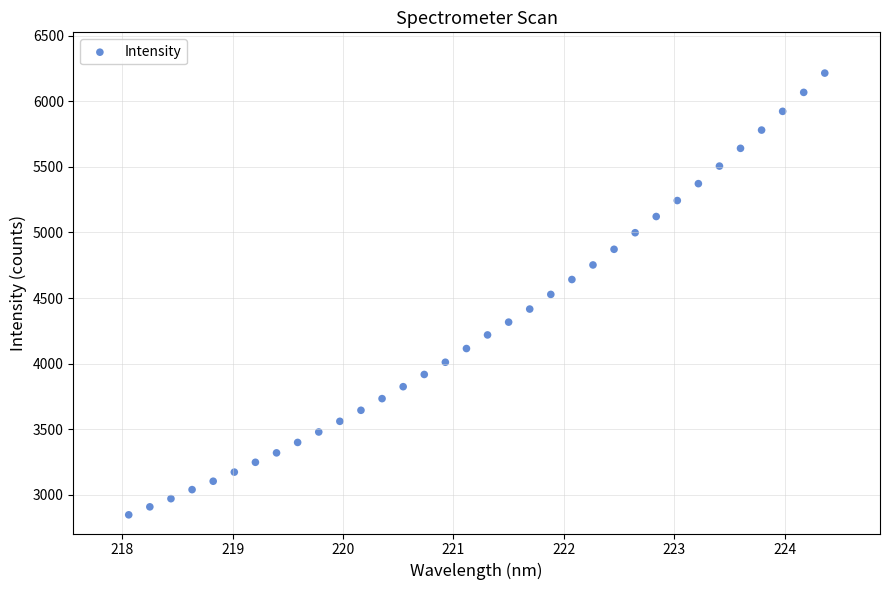

What is the range of X values (max minus min)?

6.3